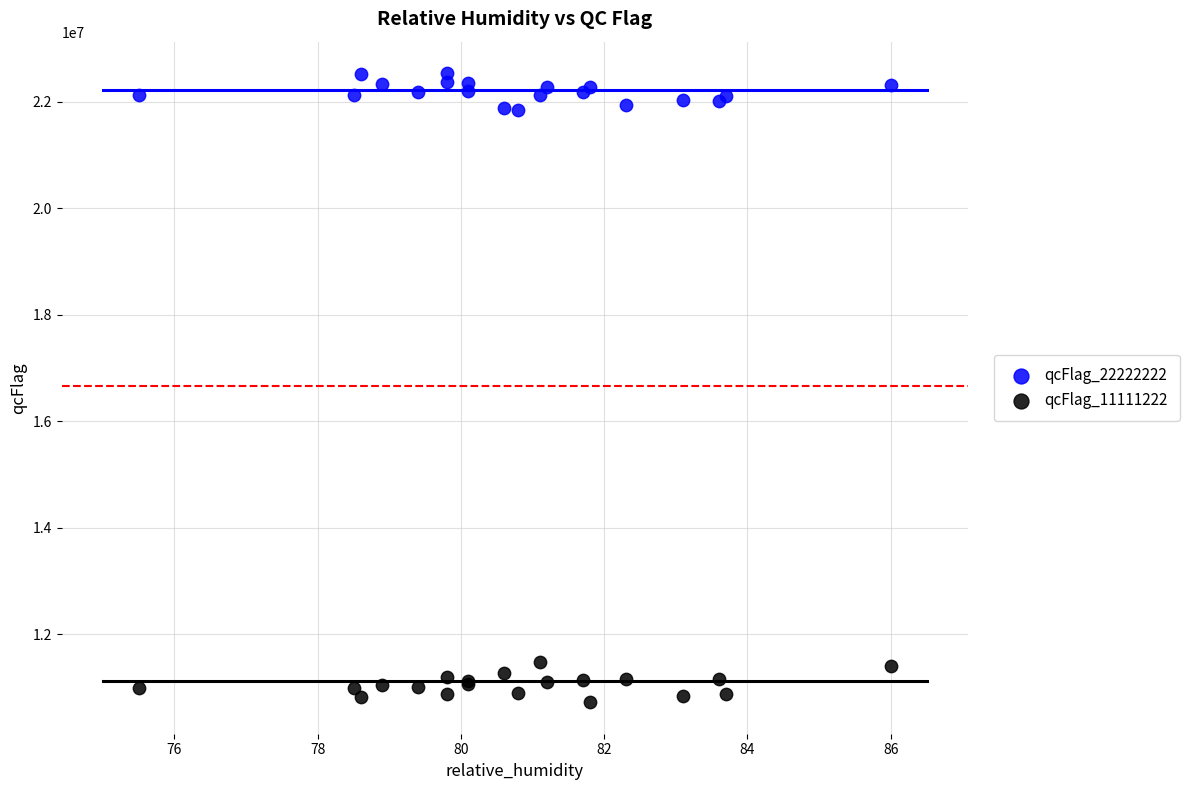

What are all the series names shown in the legend?

qcFlag_22222222, qcFlag_11111222